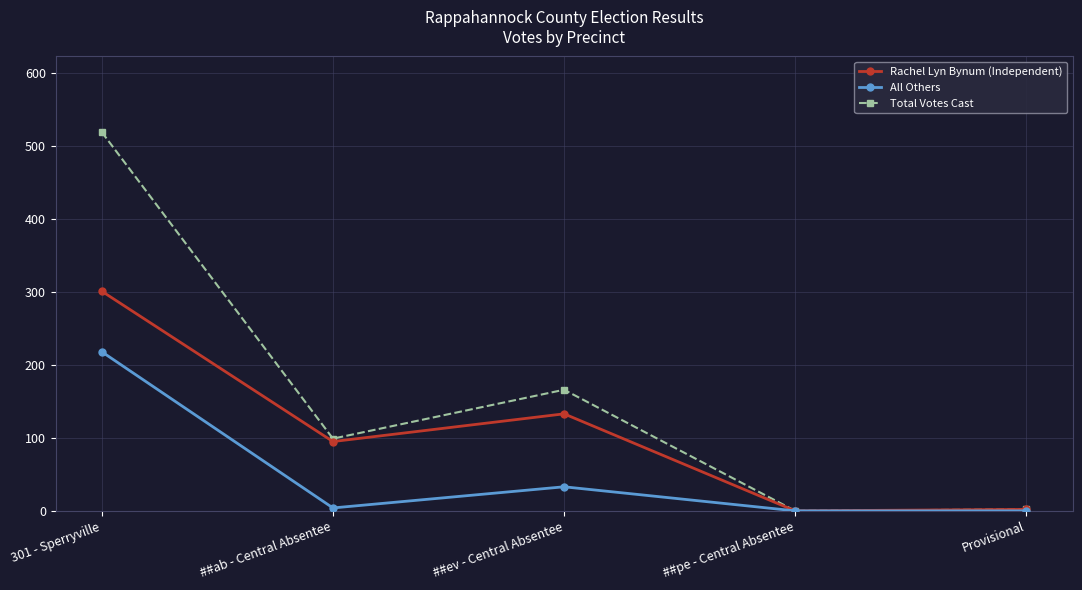

List the series in order of their overall mean, highest first.

Total Votes Cast, Rachel Lyn Bynum (Independent), All Others